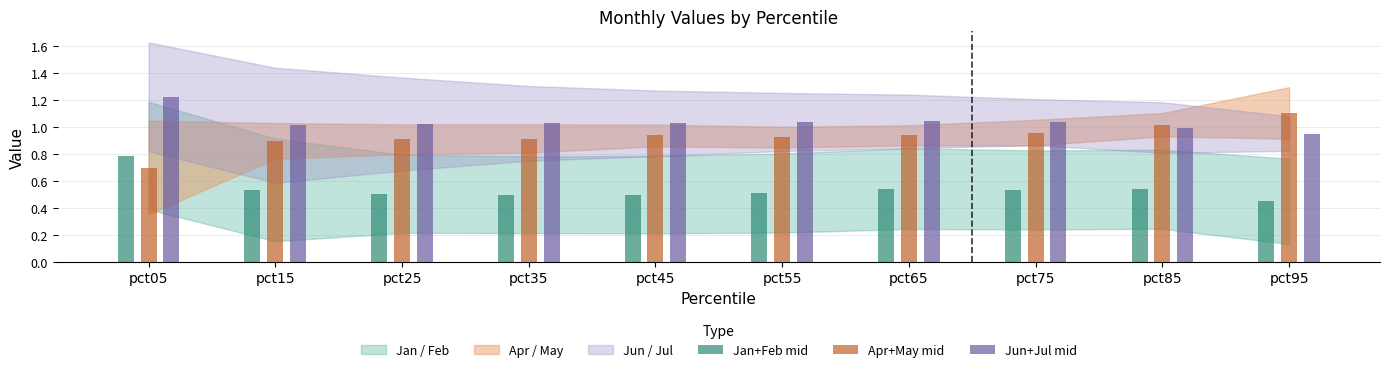

Reading left to right, extract all data points from this chart.

Jan+Feb mid: pct05=0.8	pct15=0.5	pct25=0.5	pct35=0.5	pct45=0.5	pct55=0.5	pct65=0.5	pct75=0.5	pct85=0.5	pct95=0.4
Apr+May mid: pct05=0.7	pct15=0.9	pct25=0.9	pct35=0.9	pct45=0.9	pct55=0.9	pct65=0.9	pct75=1.0	pct85=1.0	pct95=1.1
Jun+Jul mid: pct05=1.2	pct15=1.0	pct25=1.0	pct35=1.0	pct45=1.0	pct55=1.0	pct65=1.0	pct75=1.0	pct85=1.0	pct95=1.0